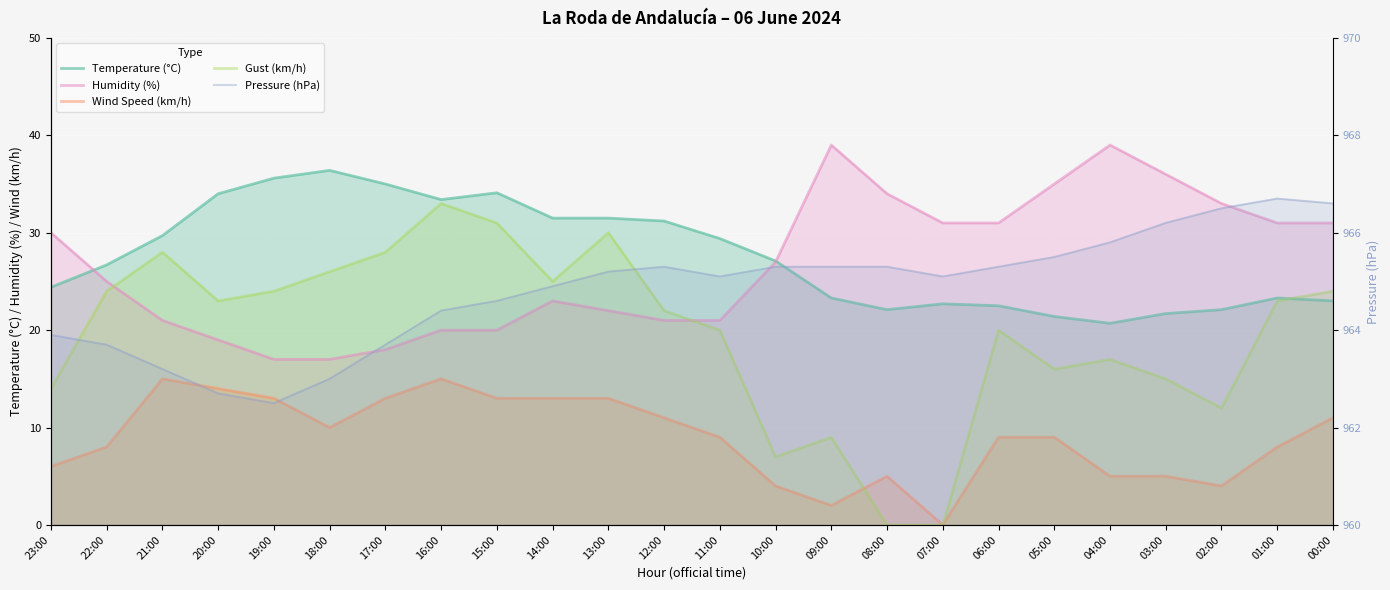

In Temperature (°C), how many points are higher than both neighbors (excluding endpoints)?

4